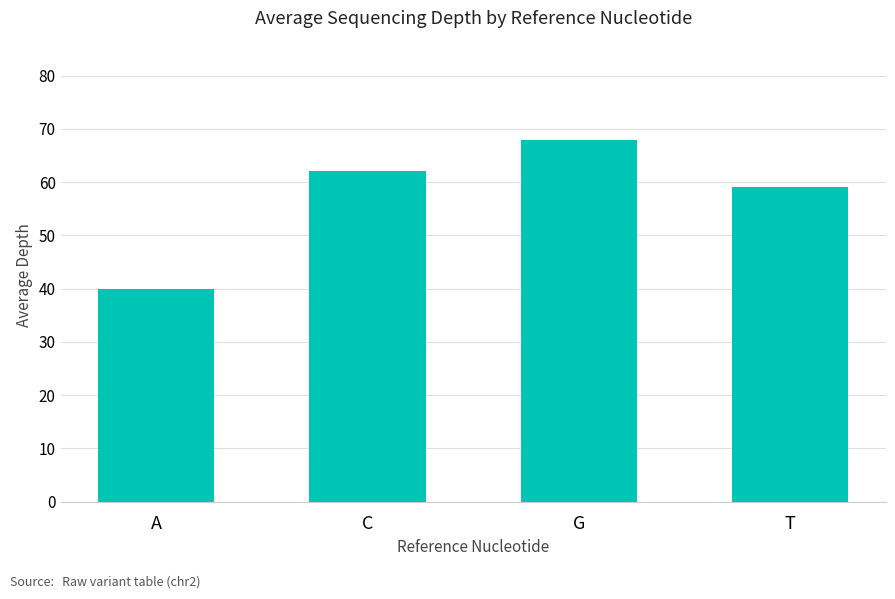

Rank the categories by value from lowest to highest.

A, T, C, G